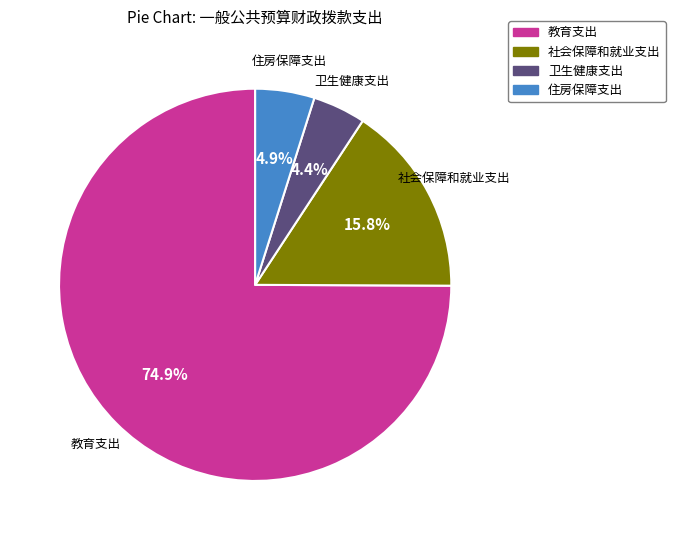

What is the largest slice in the pie chart?

教育支出